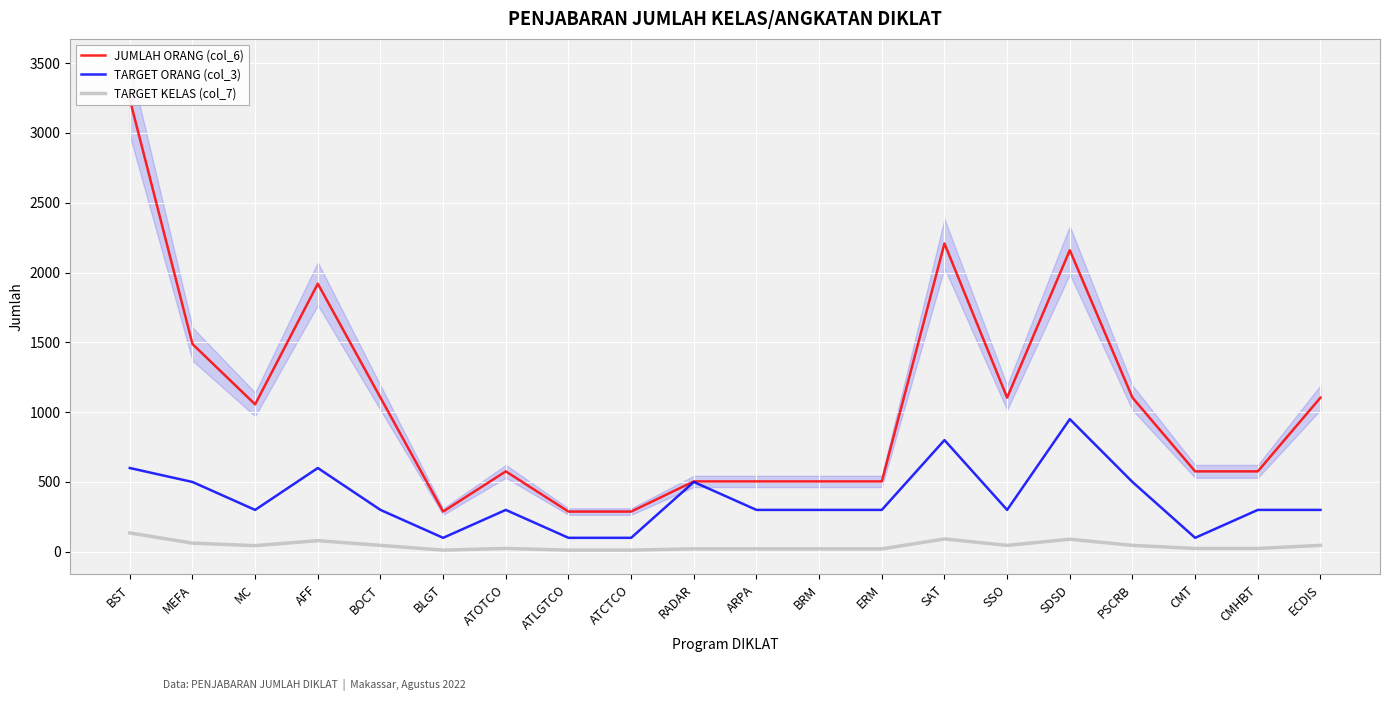

What are all the series names shown in the legend?

JUMLAH ORANG (col_6), TARGET ORANG (col_3), TARGET KELAS (col_7)